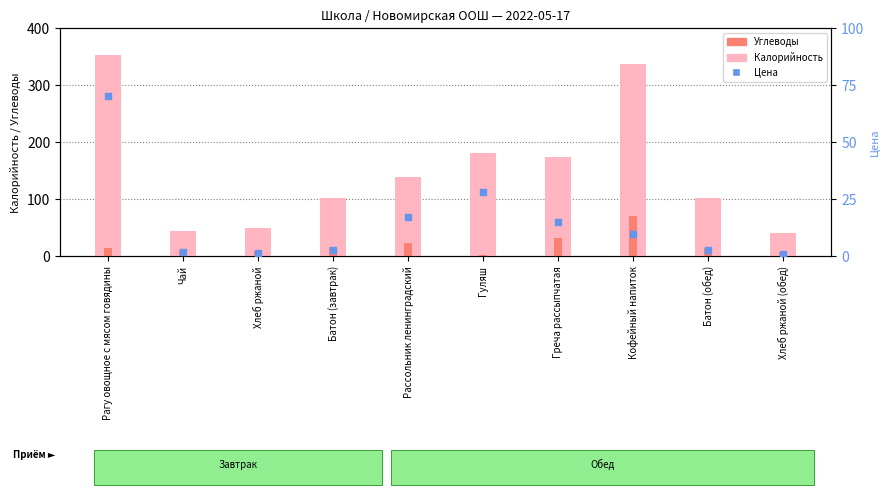

At which category is the sum across all series the highest?

Рагу овощное с мясом говядины